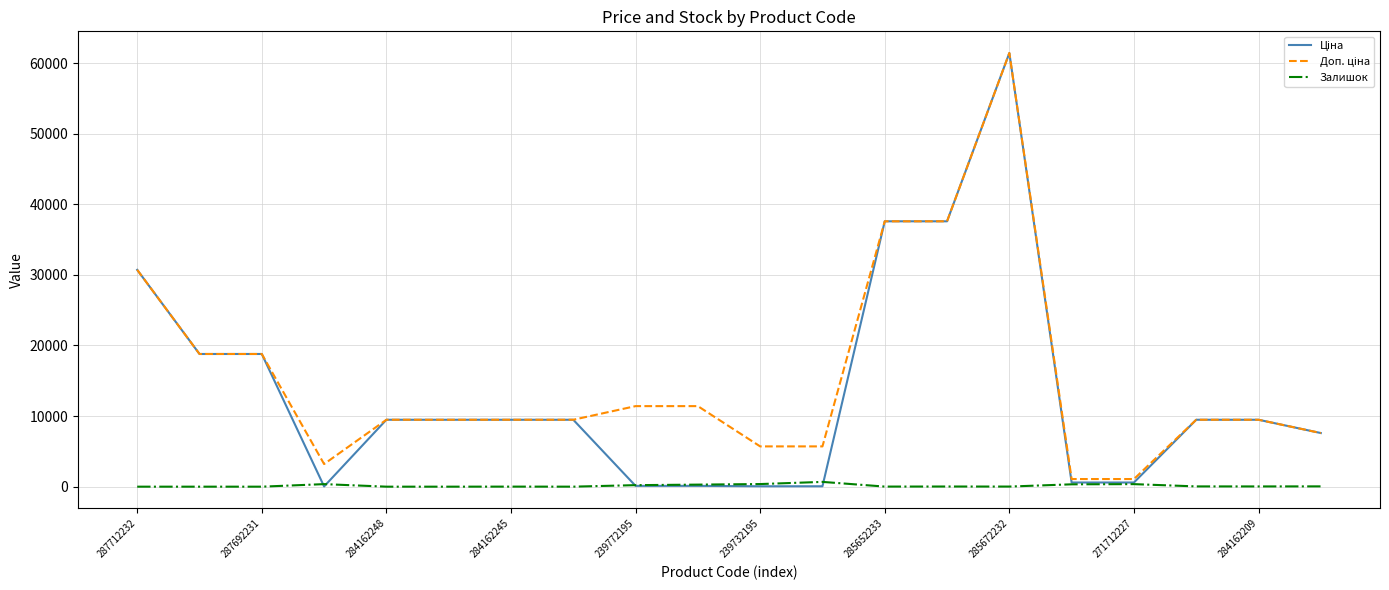

True or false: Ціна has more than 1 points higher than both neighbors.

False